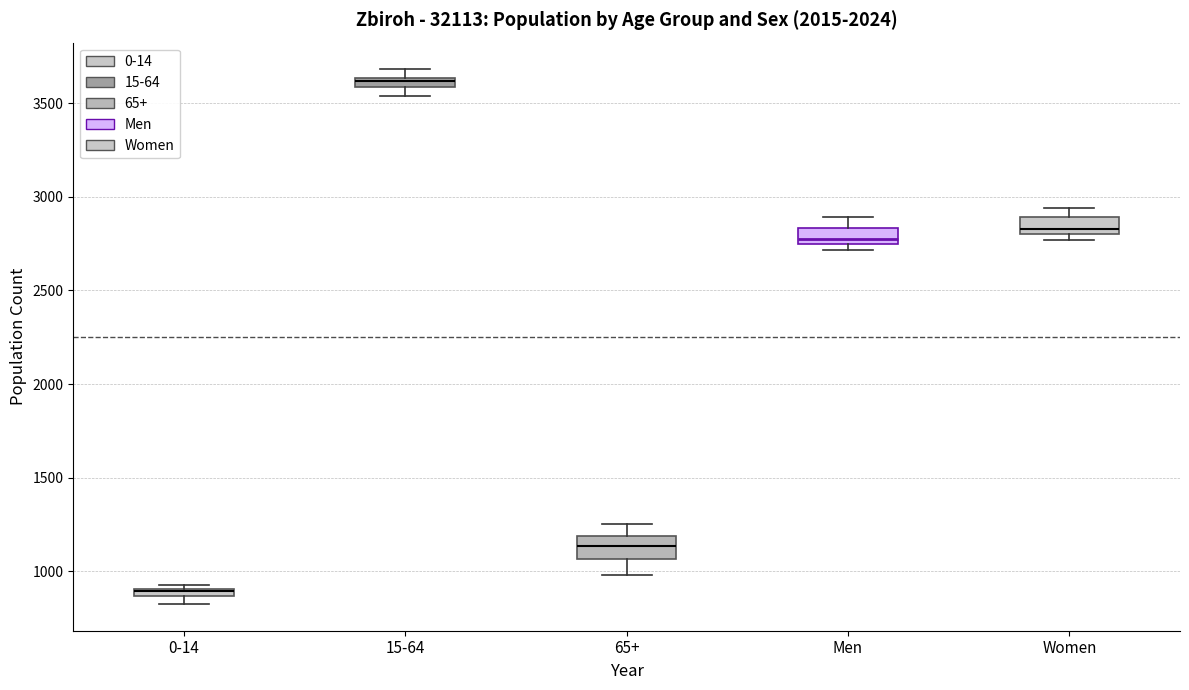

Where is the upper edge of the box for 65+ on the y-axis? The values are not printed on the chart, so give them approximately, as read against the axis.

1200